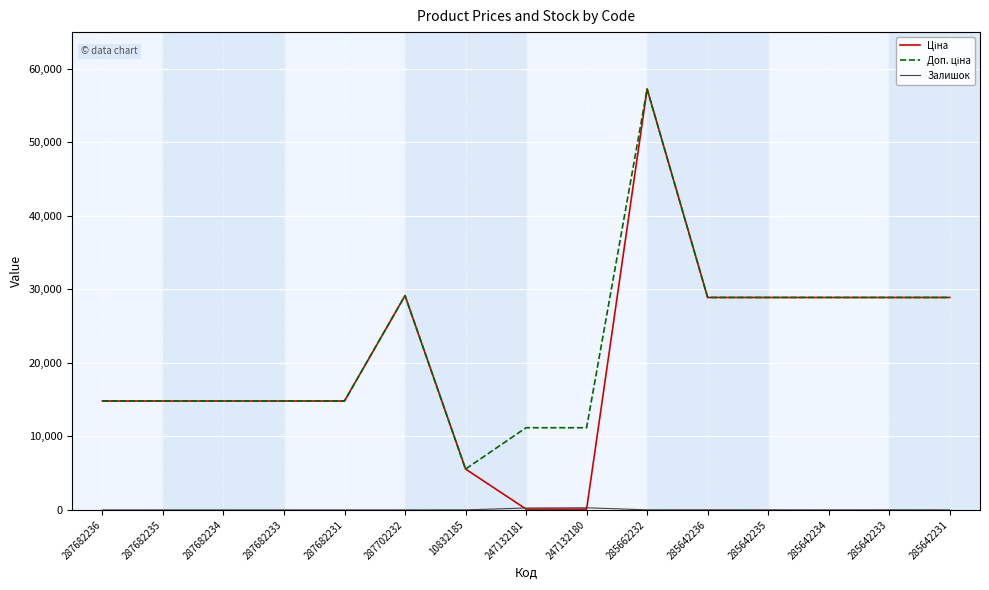

Which label corresponds to the largest value in the chart?

285662232